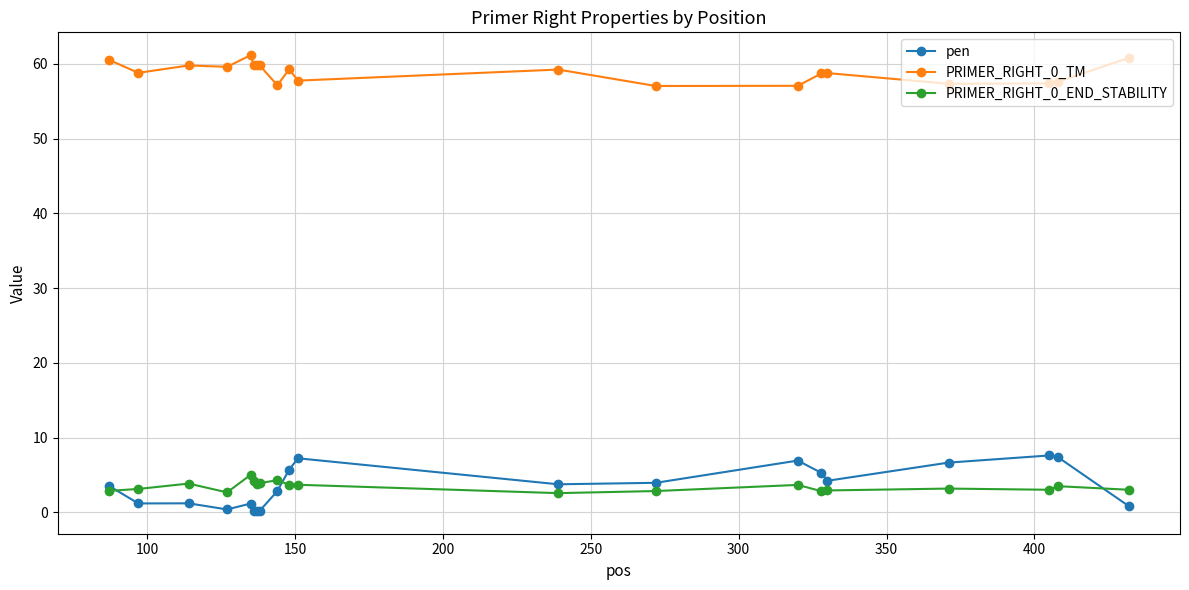

True or false: pen and PRIMER_RIGHT_0_TM cross at least once.

False